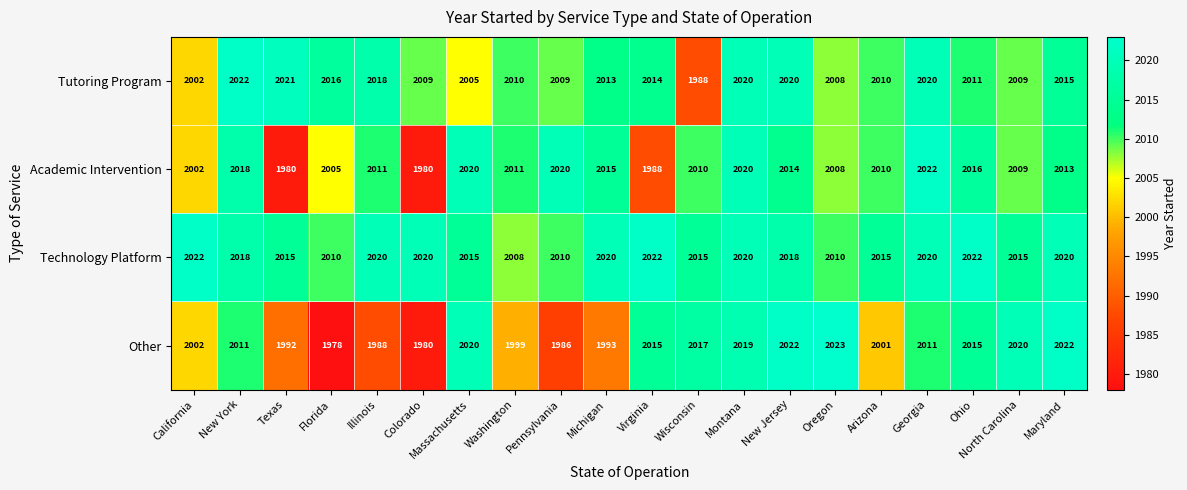

Where does the Technology Platform series first go above 2018?

California